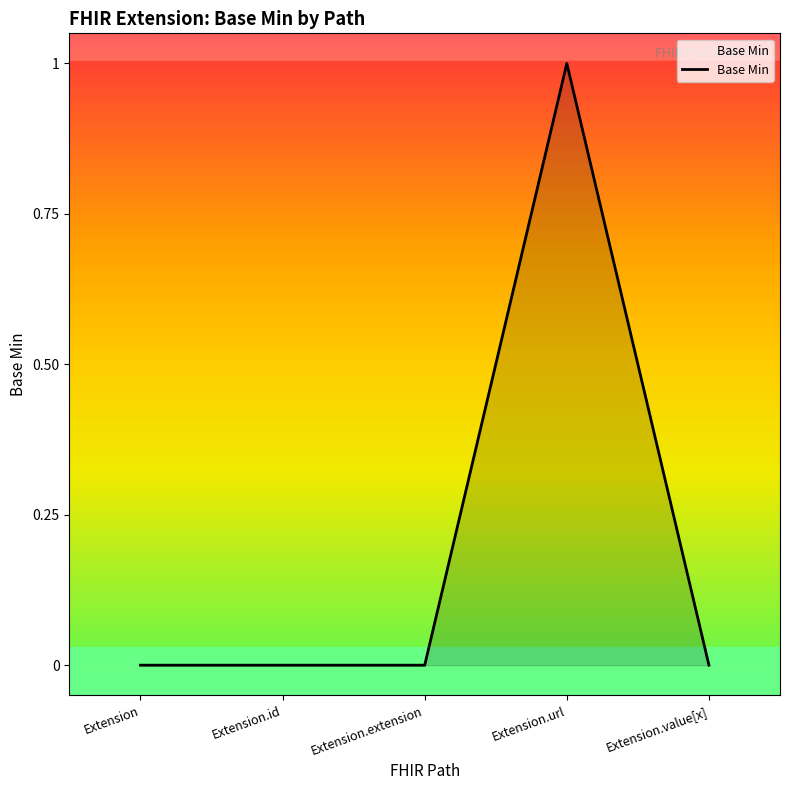

True or false: the data shows 0 at Extension.value[x].

True